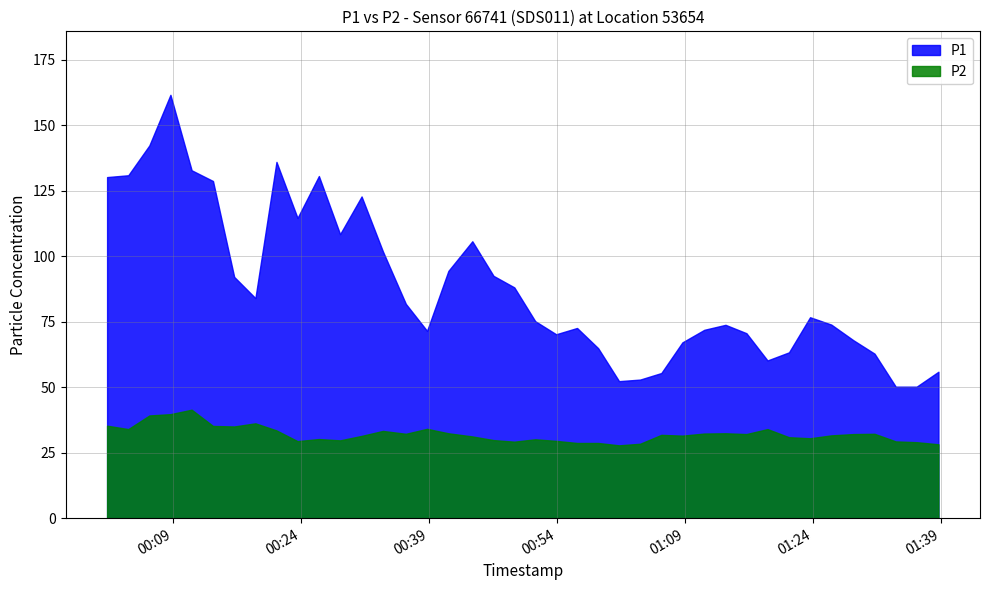

Which series has the widest spread of values?

P1